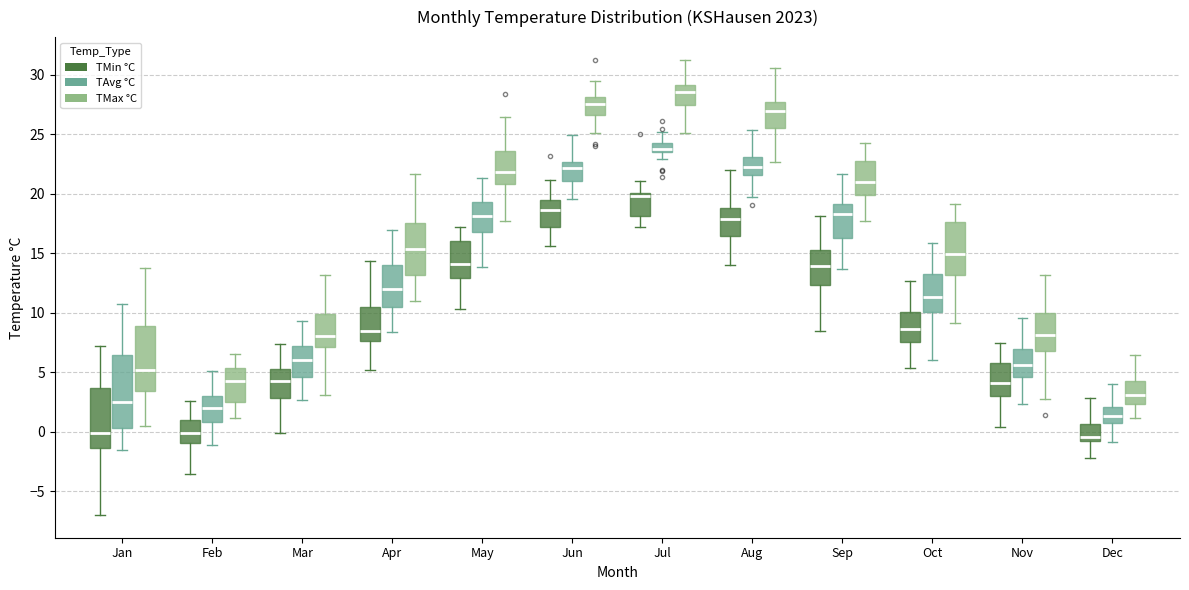

Comparing the boxes themselves (not the whiskers), which one is the tallest?

Jan (TAvg °C)